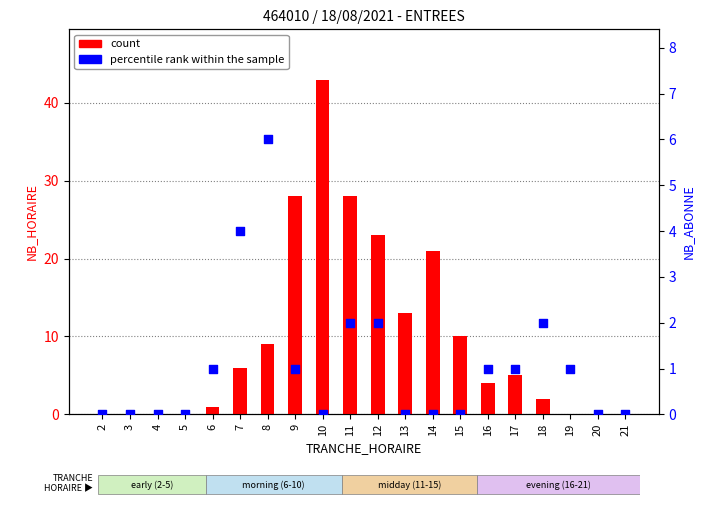

Which series has the largest Y range (max minus min)?

count